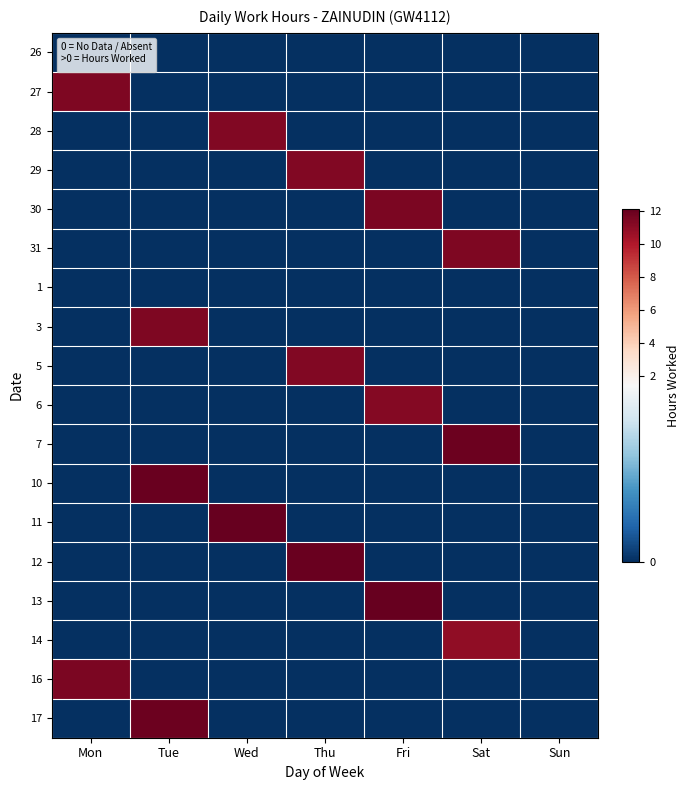

Which has a higher value, Mon or Wed?

Mon